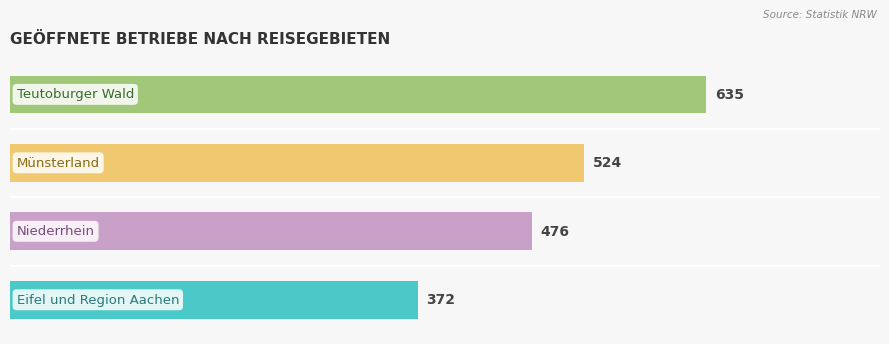

Reading bottom to top, what are all the values shown in this chart?

0.0=372	1.0=476	2.0=524	3.0=635